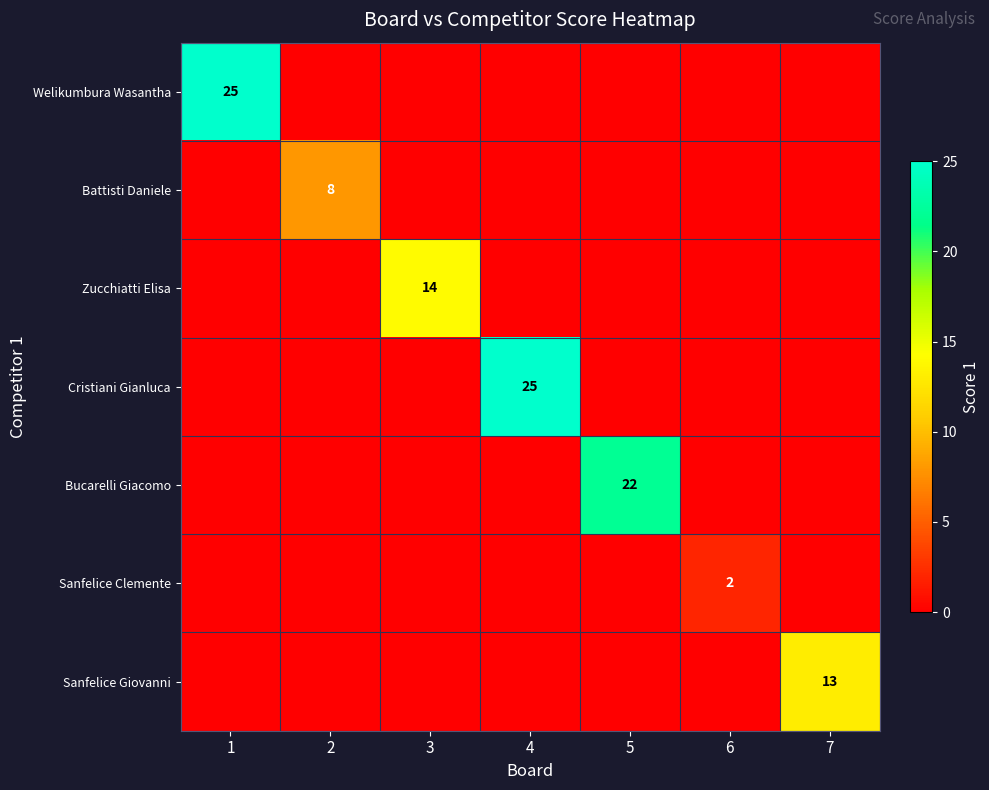

The value of Sanfelice Giovanni at 7 is 13. True or false?

True